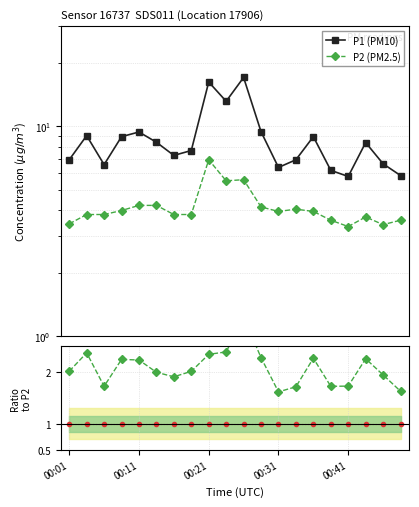

Which series has the largest range (max minus min)?

P1 (PM10)